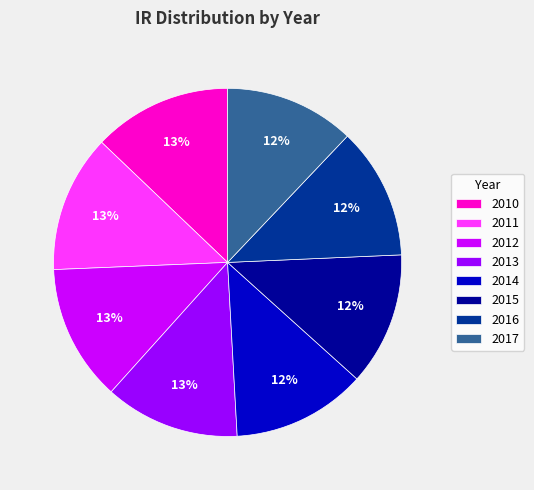

To the nearest percent, what is the difference between the largest and smallest slice percentages?

1%